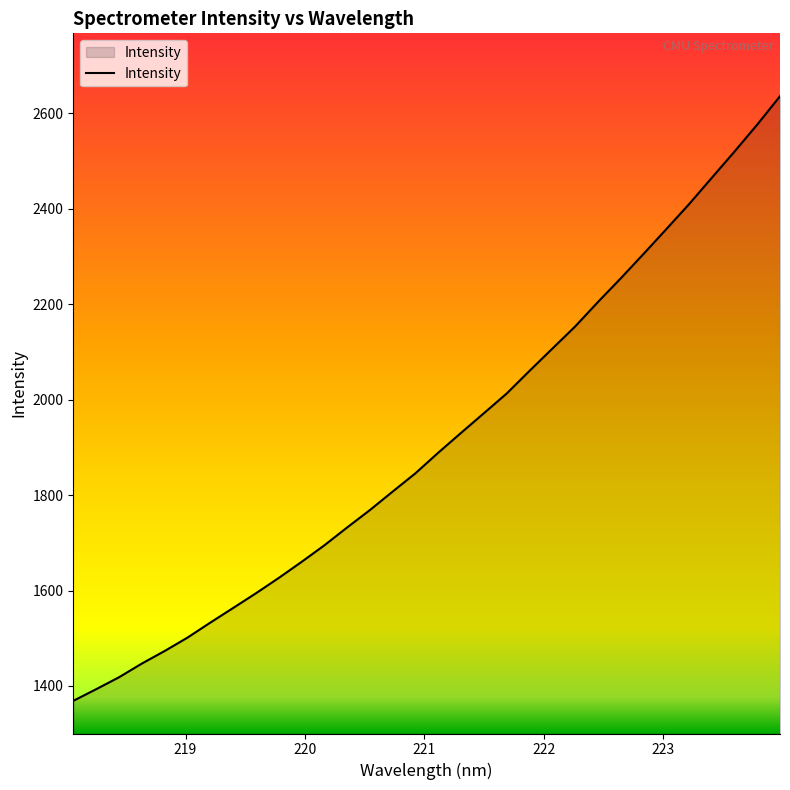

How many values are below 1888?

16